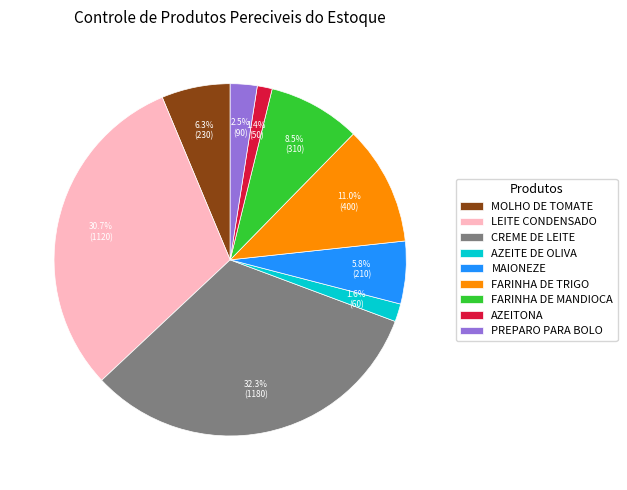

What is the ratio of the value at MOLHO DE TOMATE to the value at MAIONEZE?

1.1